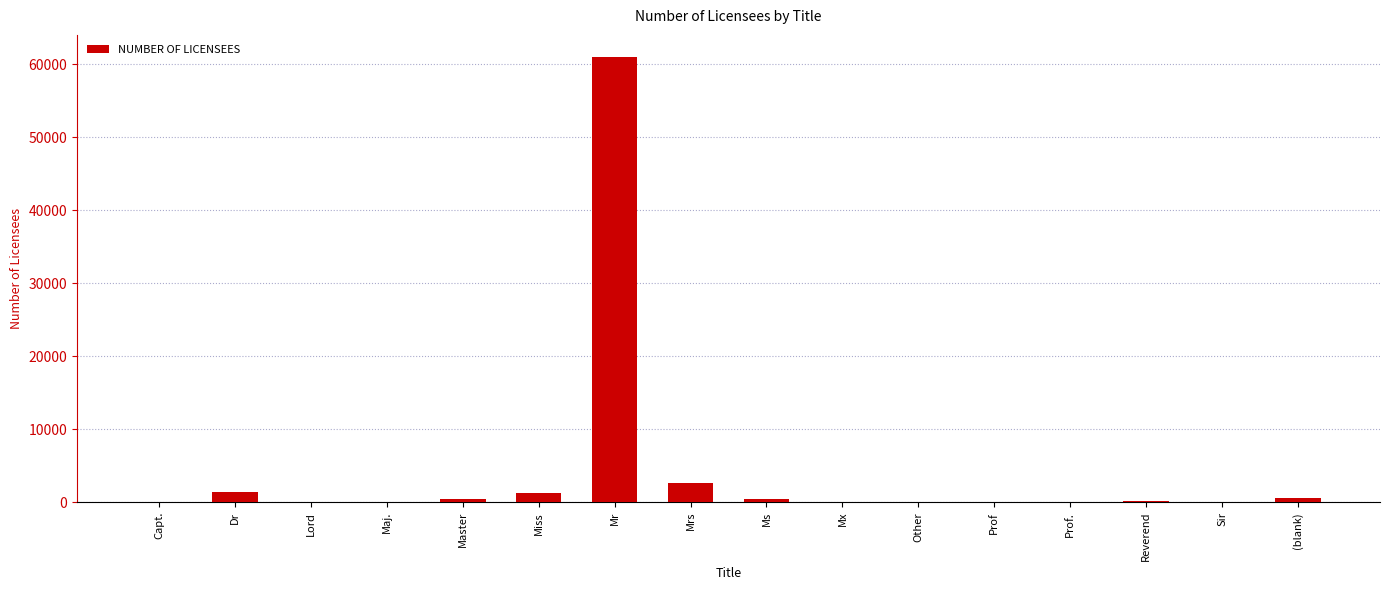

Count the number of categories in the chart.

16